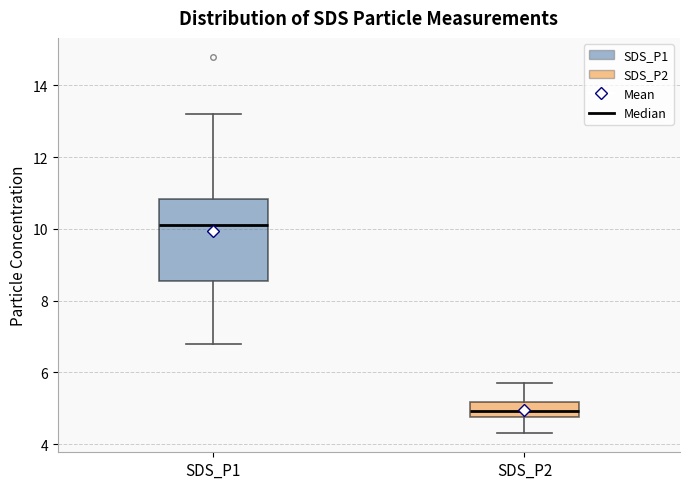

Reading left to right, transcribe this box plot: for each box, give where its median line is, the range the box spans, and where its two whiskers end, as read against the y-axis. The values are not printed on the chart, so give them approximately, as read against the axis.

SDS_P1: median 10.2, box 8.6 to 10.8, whiskers 6.8 to 13.2
SDS_P2: median 5.0, box 4.8 to 5.2, whiskers 4.4 to 5.8